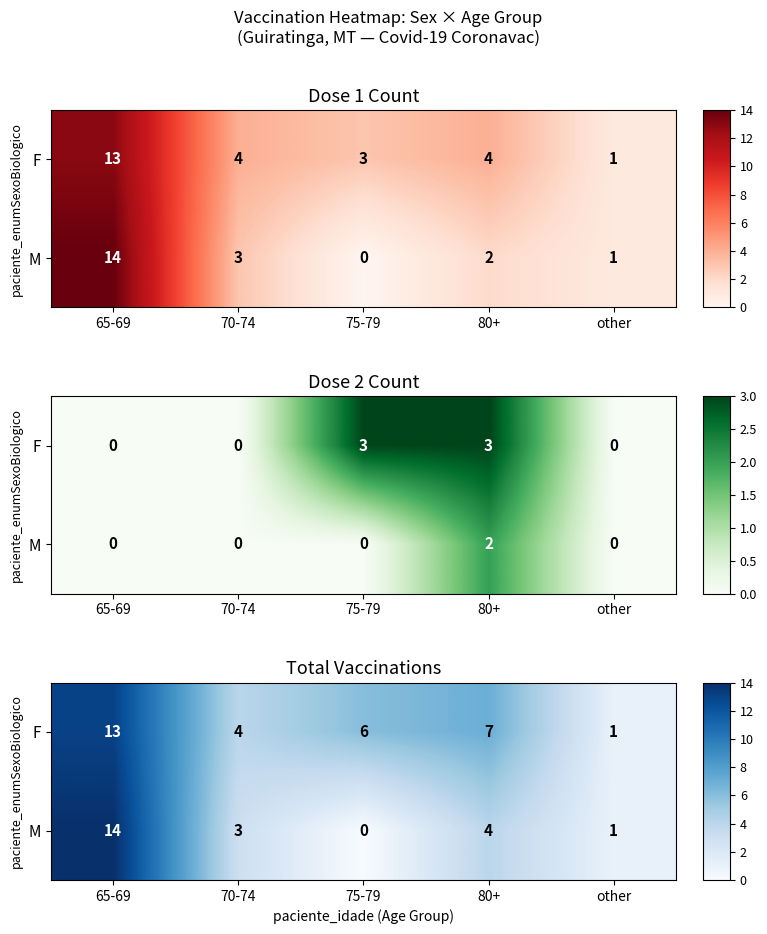

Which series has the largest total across all categories?

F